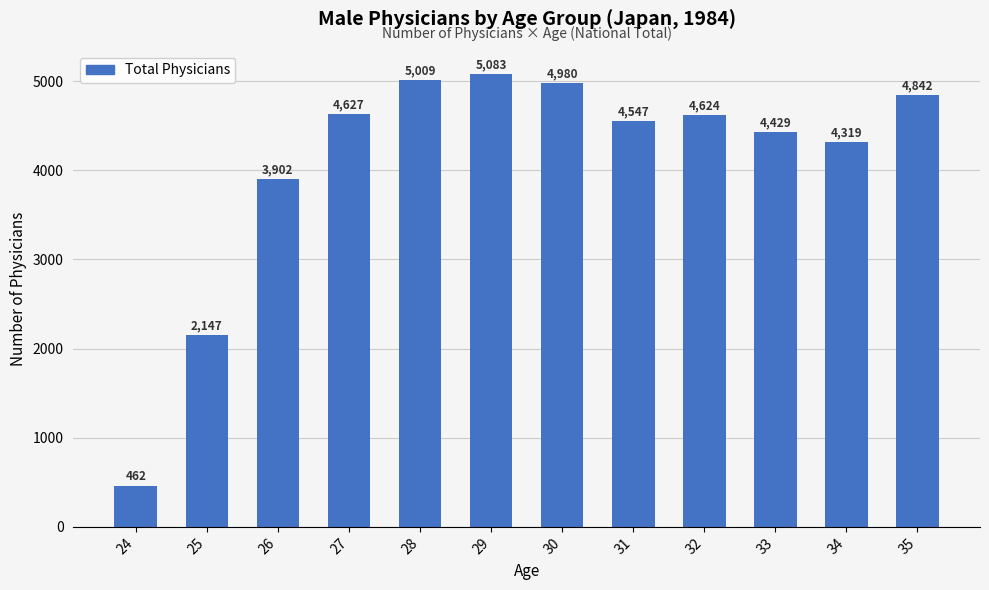

What is the greatest value displayed?

5083